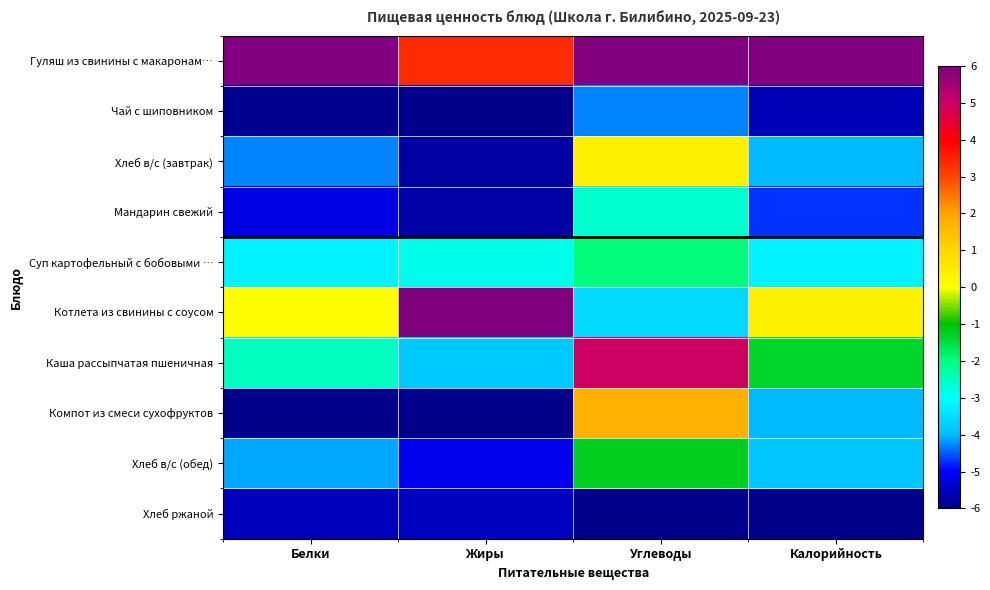

Which series changed the most between Белки and Калорийность?

Компот из смеси сухофруктов